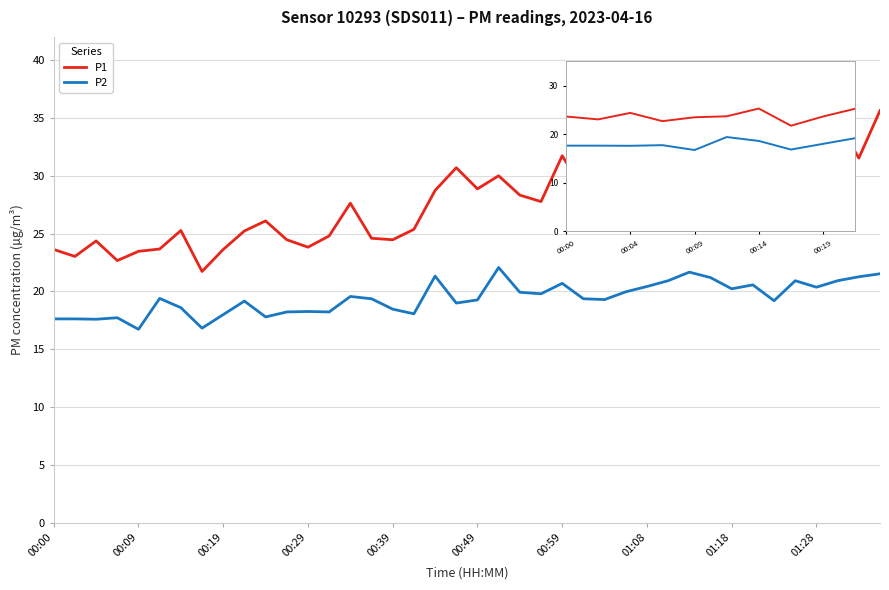

Which series has the widest spread of values?

P1